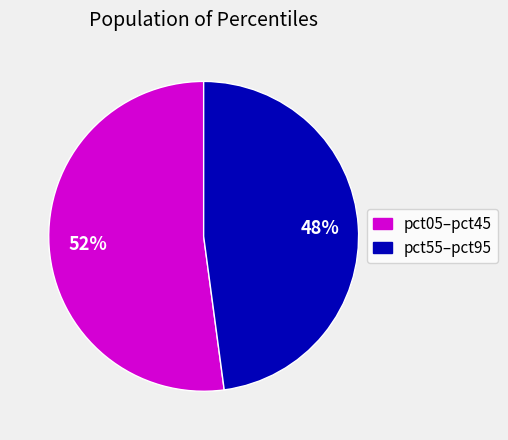

Is there any slice that represents more than half of the pie?

Yes